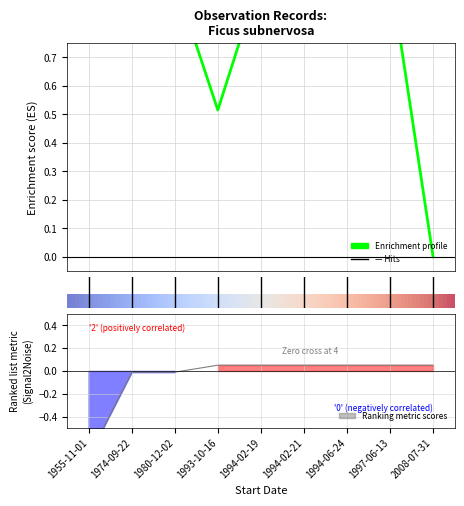

The LocationPrecision series shows -0.0 at 1980-12-02. True or false?

False